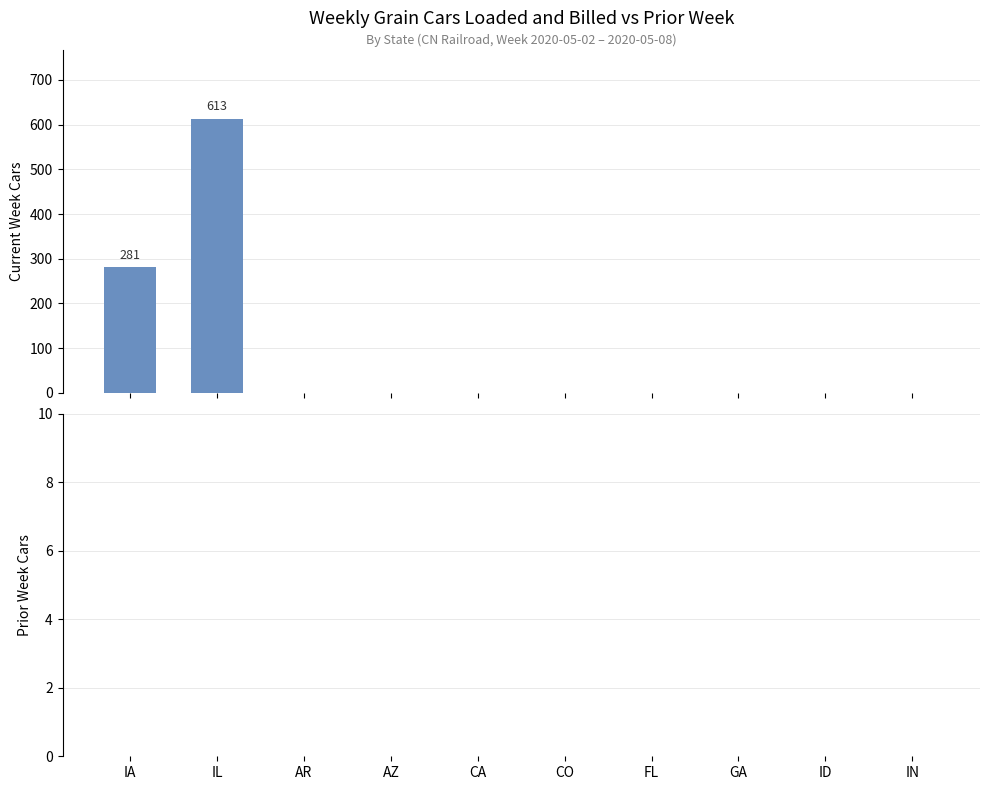

What is the maximum value shown in the chart?

613